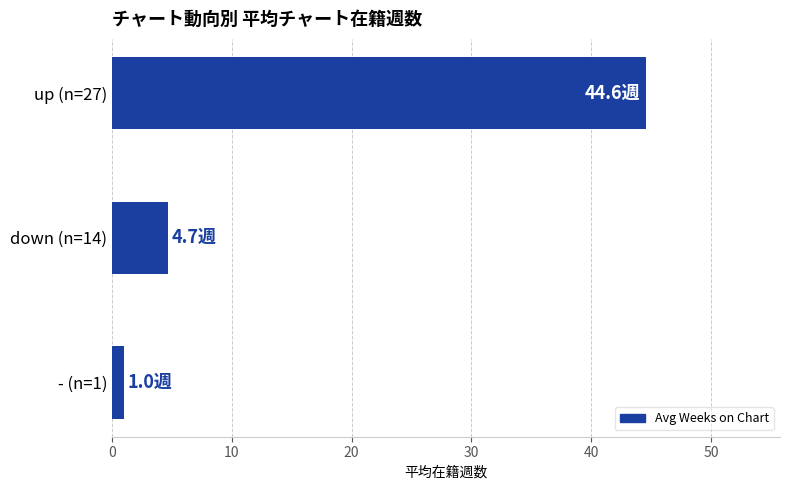

List the labels in order of value, smallest first.

- (n=1), down (n=14), up (n=27)